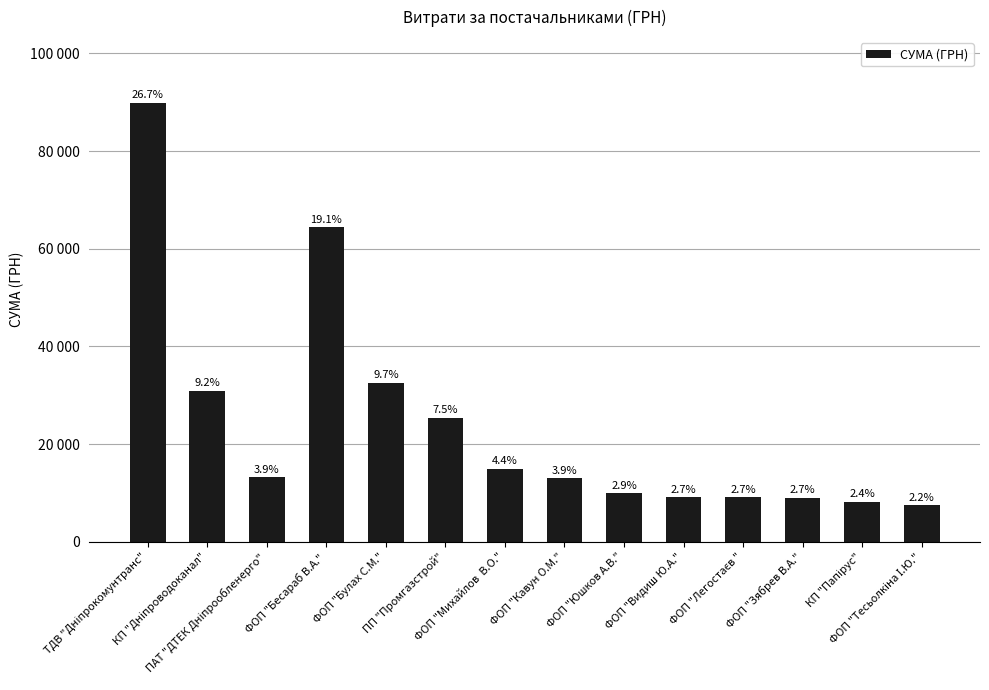

What is the average value?

24072.5